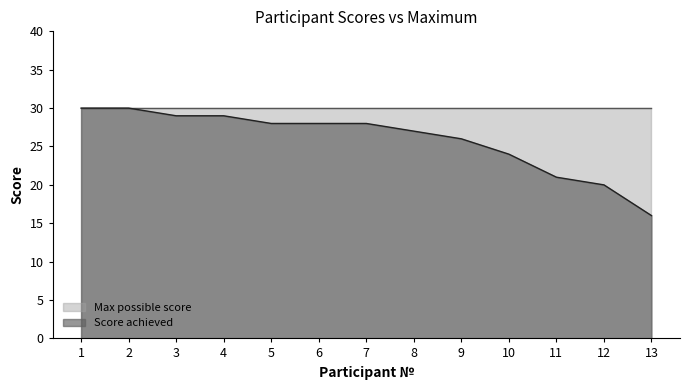

Reading right to left, list all the values displayed in this chart.

16	20	21	24	26	27	28	28	28	29	29	30	30